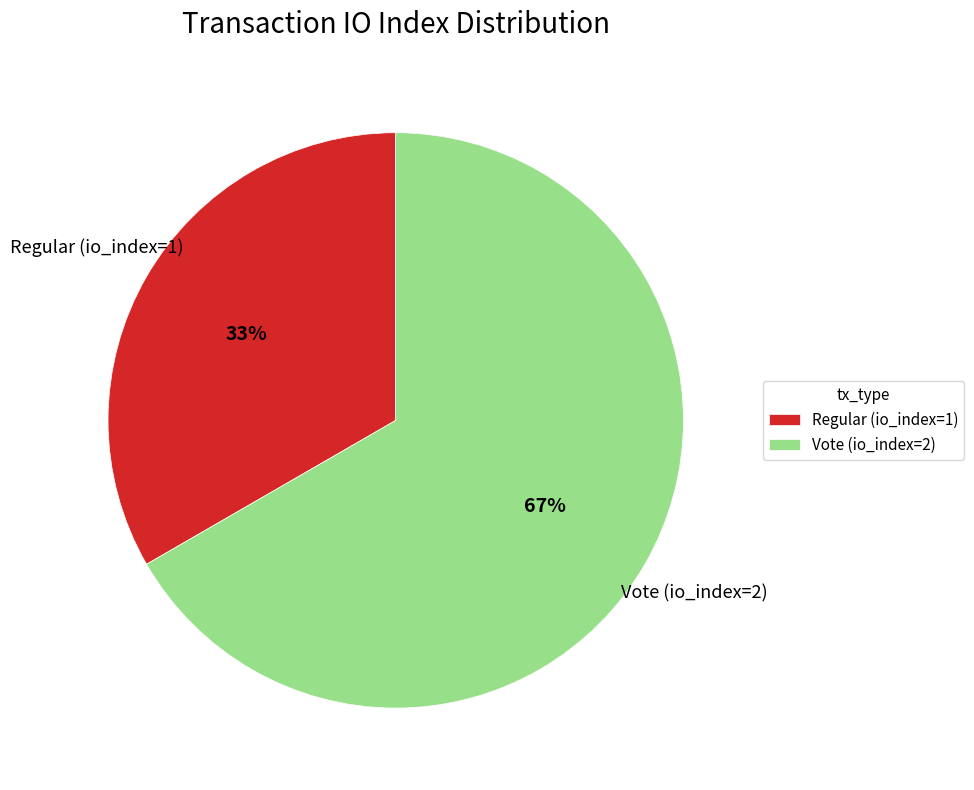

What is the largest slice in the pie chart?

Vote (io_index=2)